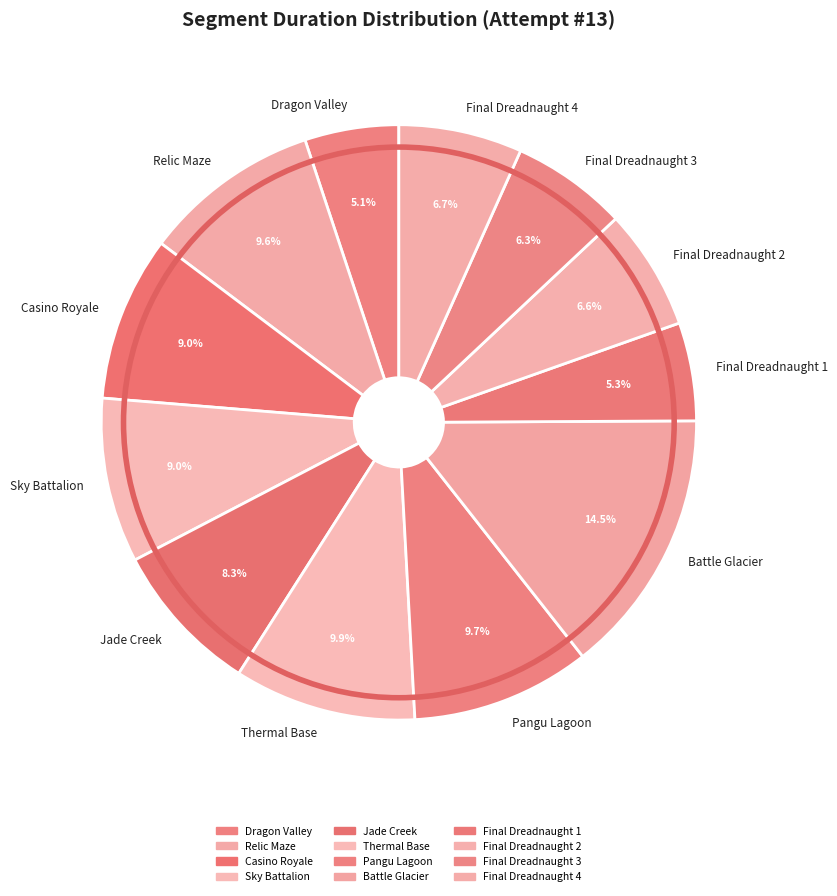

What percentage is NOT represented by Final Dreadnaught 4?

93.3%